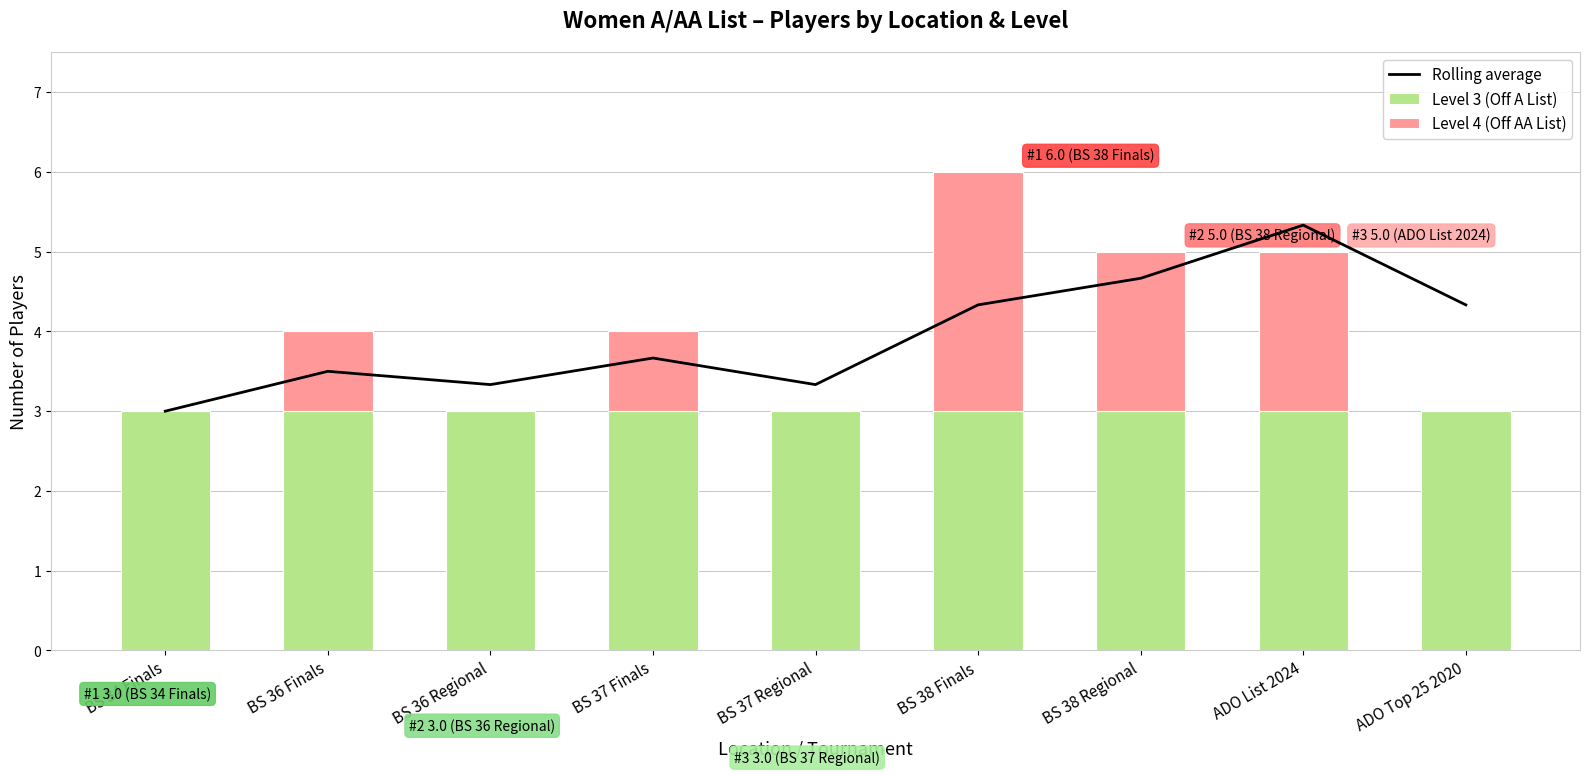

Read the Level 4 (Off AA List) value at ADO List 2024.

2.0